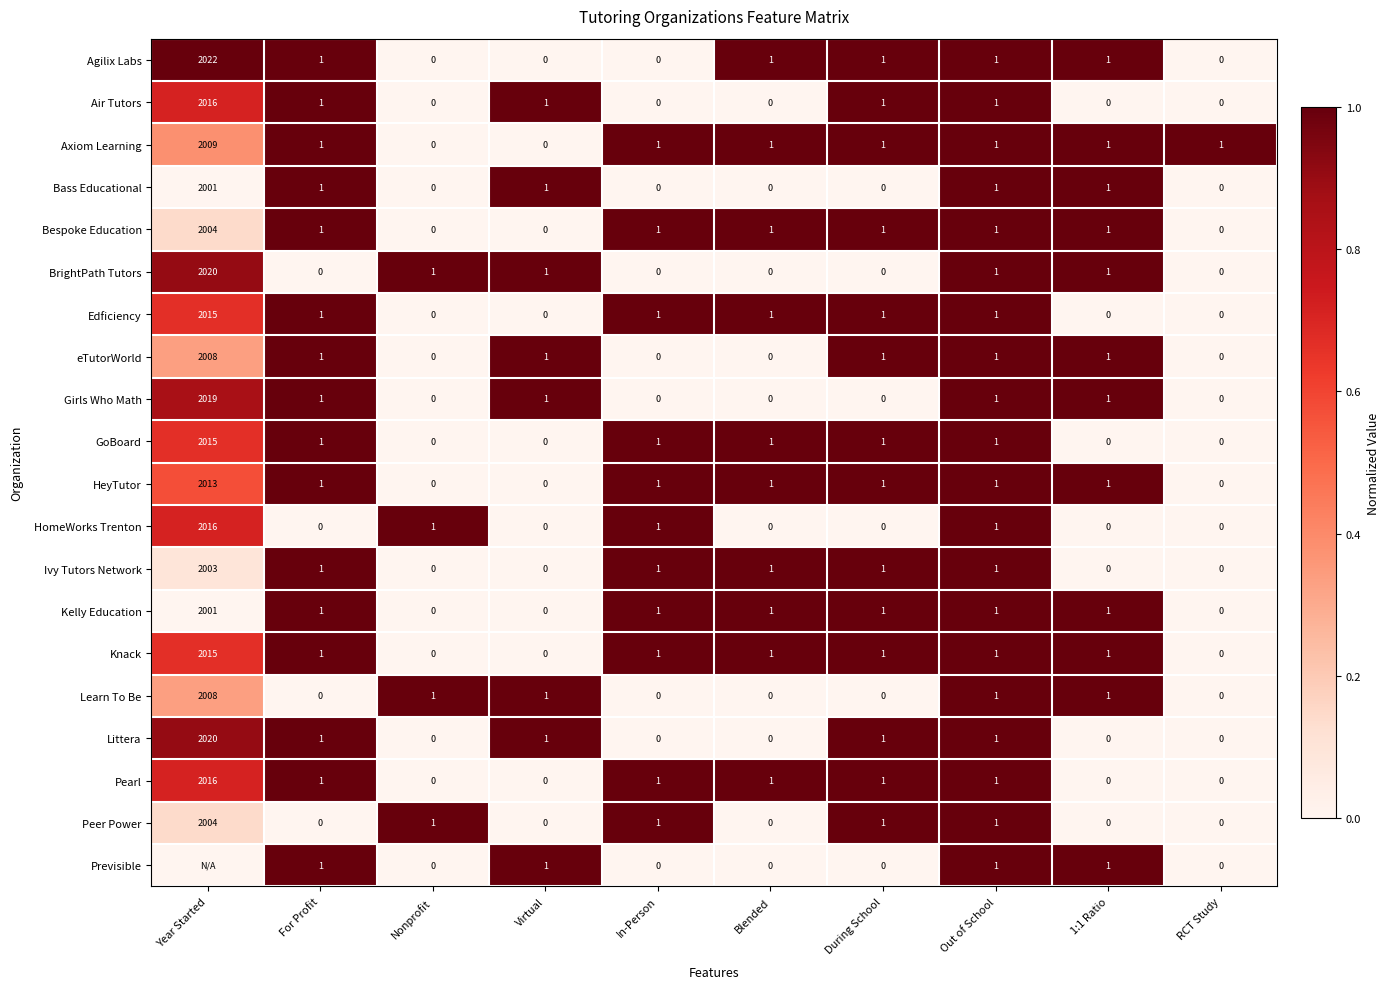

At which label does GoBoard first exceed 1?

Year Started